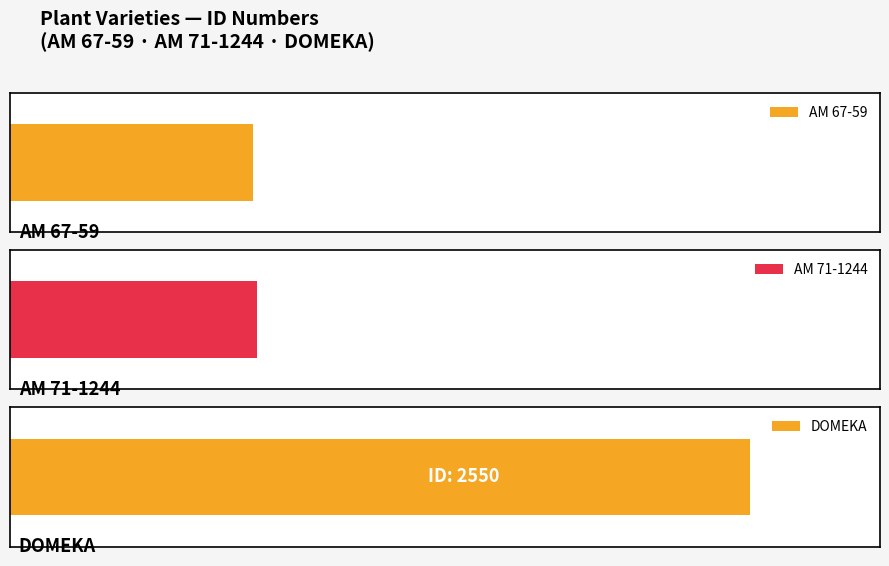

What is the approximate value at DOMEKA, to the nearest 10?

2550